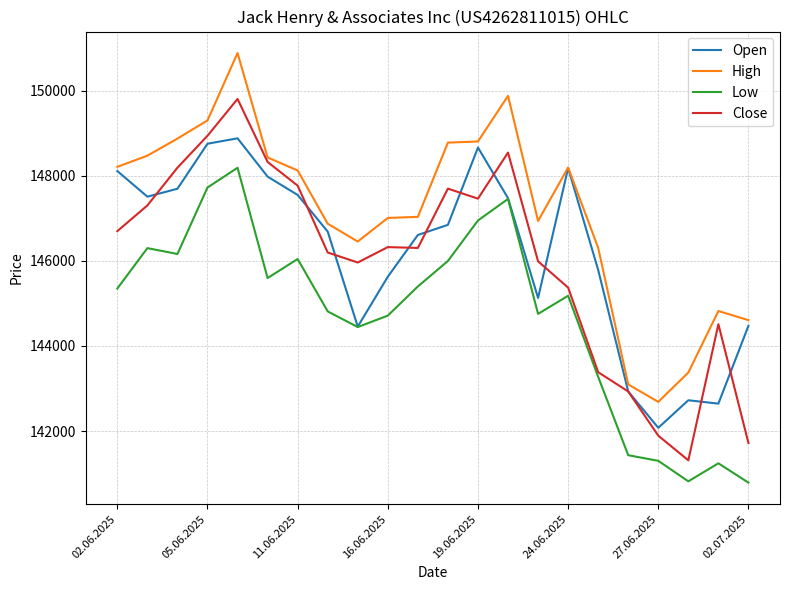

True or false: High and Low cross at least once.

False